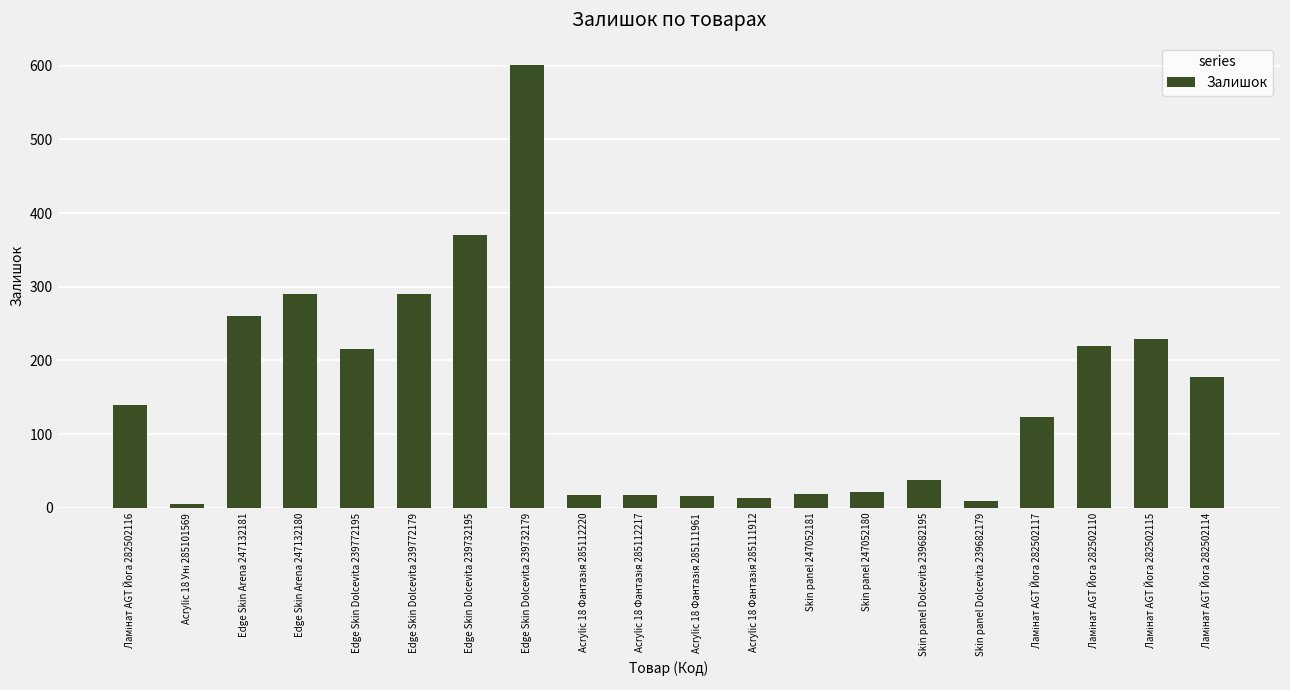

Read the value at Edge Skin Arena 247132180, to the nearest 100.

300